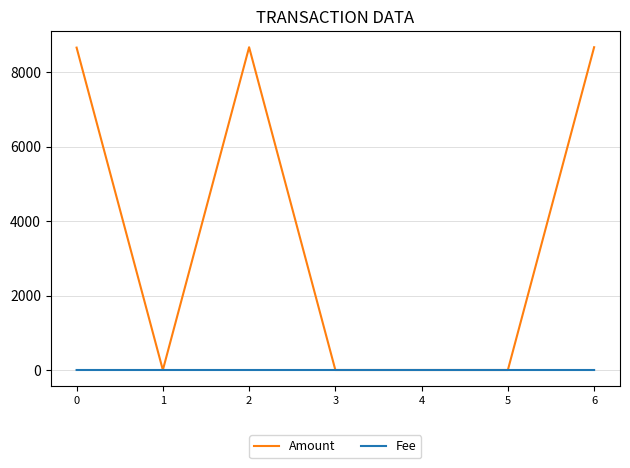

Which series has the widest spread of values?

Amount